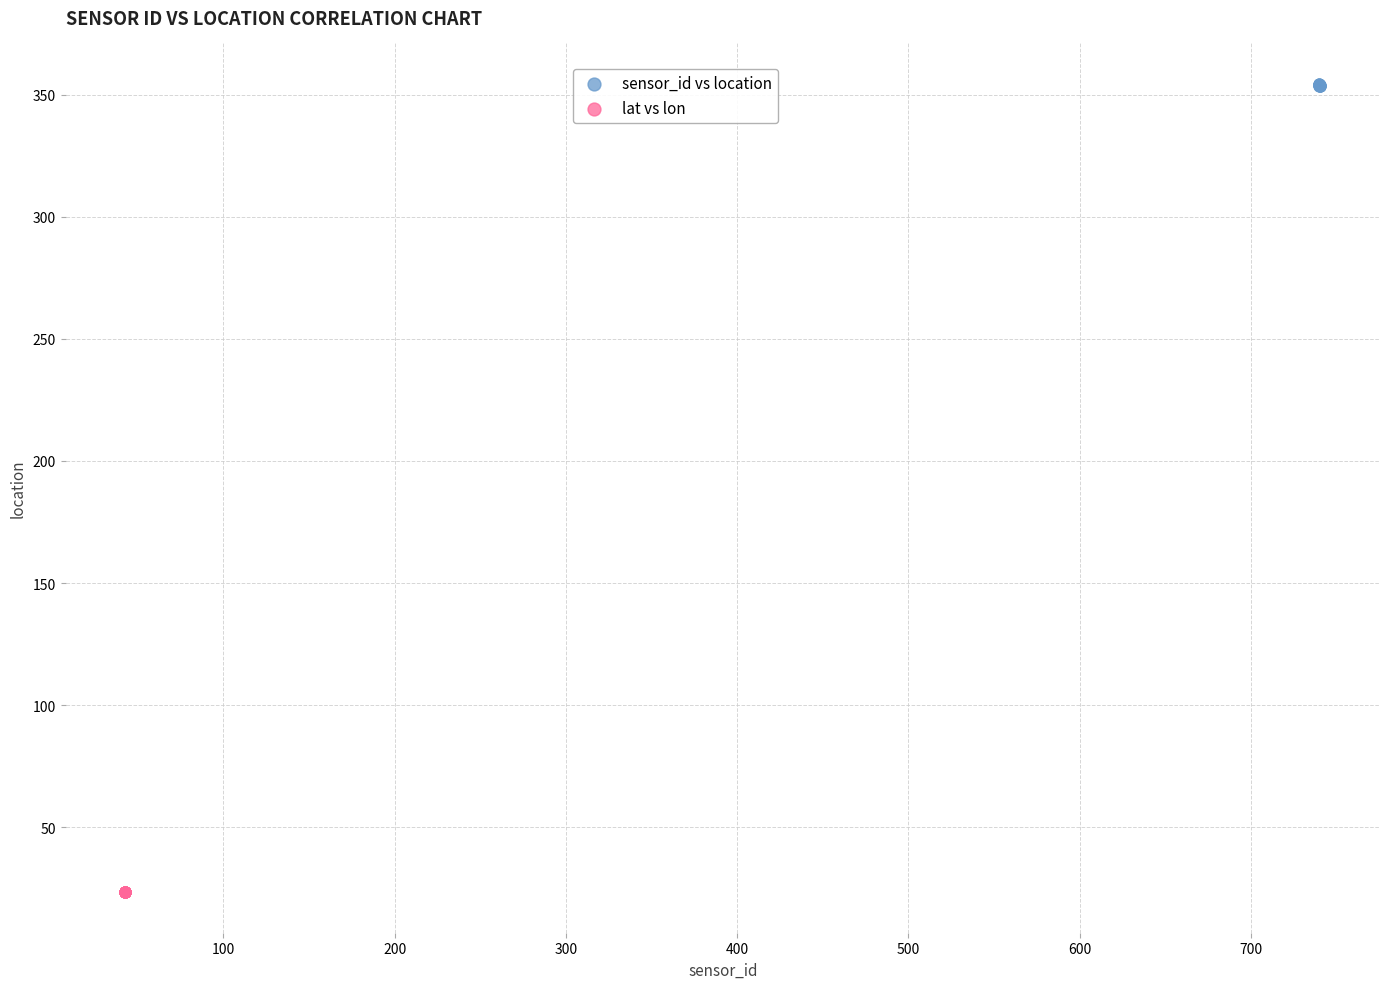

Which series reaches the maximum Y coordinate?

sensor_id vs location